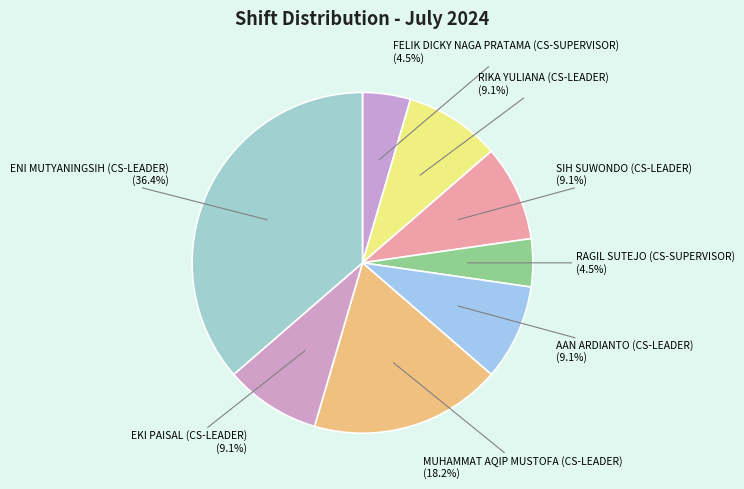

Does SIH SUWONDO (CS-LEADER) represent more than half of the total?

No